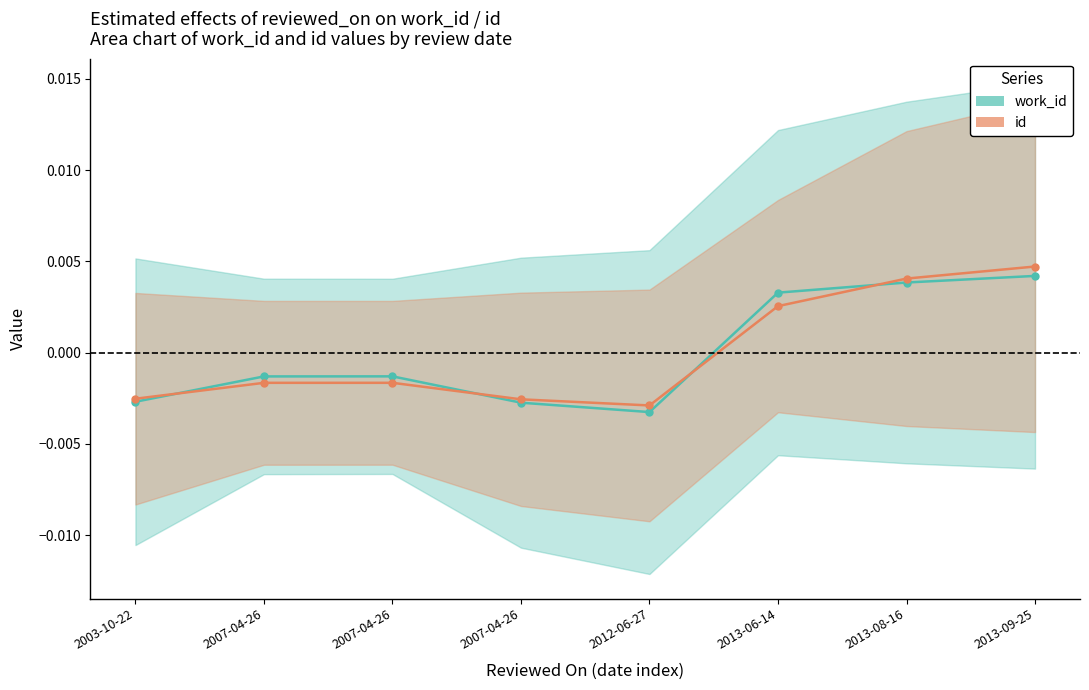

Is the value of id at 2013-08-16 greater than the value of work_id at 2013-08-16?

Yes